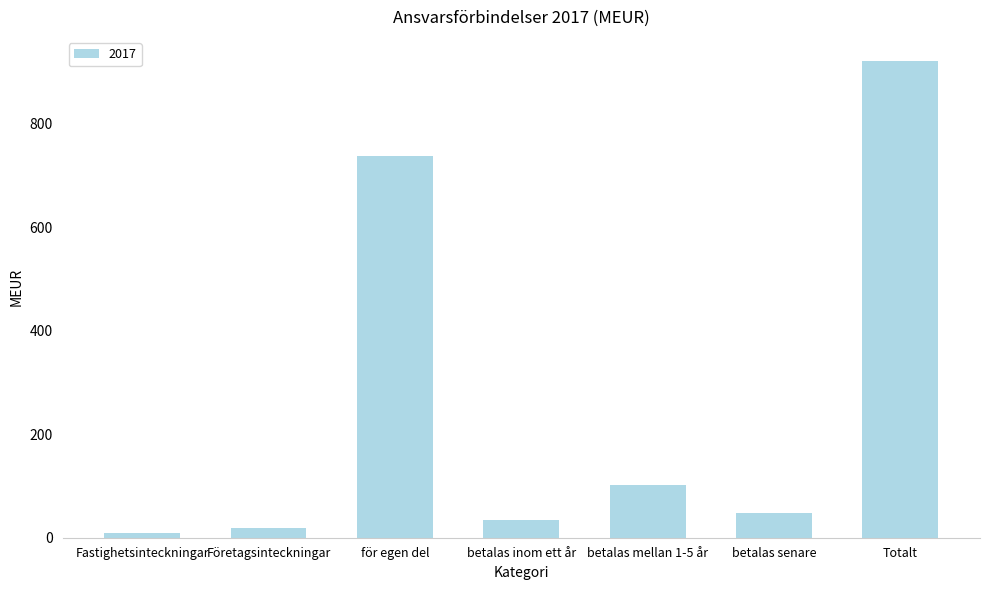

Where is the data nearest to the value 466?

för egen del